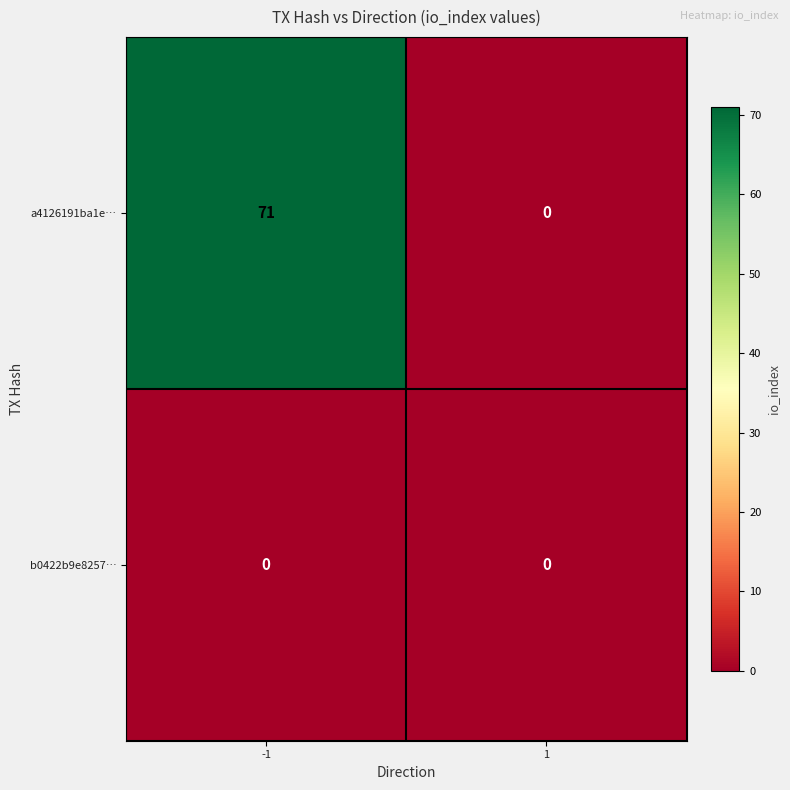

Which series has the largest total across all categories?

a4126191ba1e…